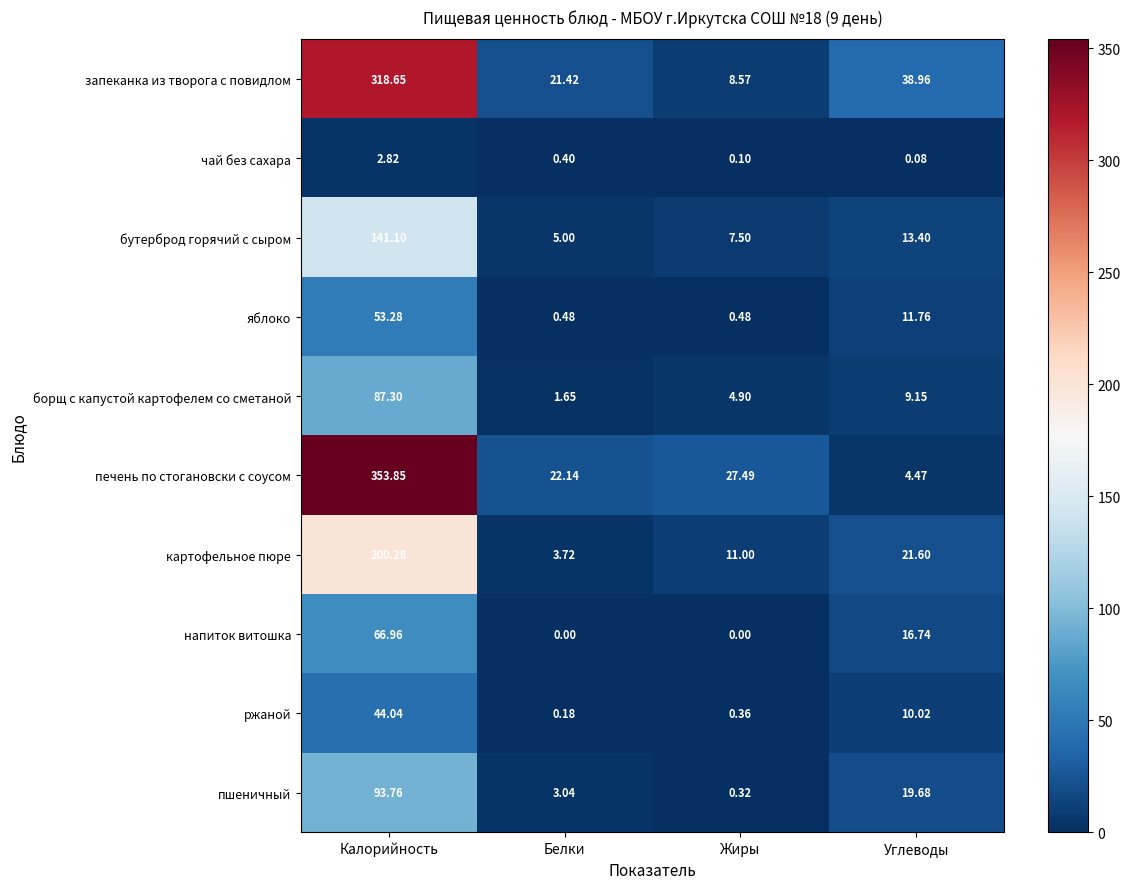

At which label does запеканка из творога с повидлом reach its peak?

Калорийность